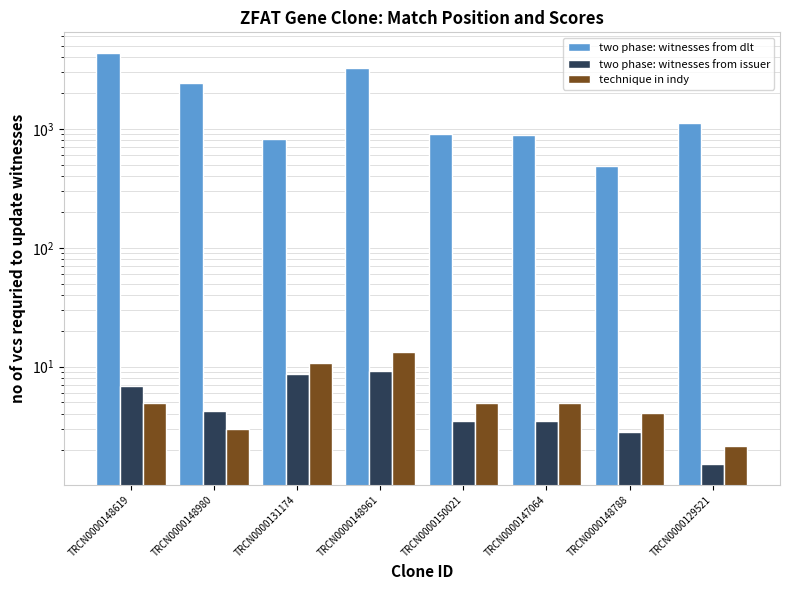

Is the value of Adjusted Score (two phase: witnesses from issuer) at TRCN0000150021 greater than the value of Match Position (technique in indy) at TRCN0000148788?

No